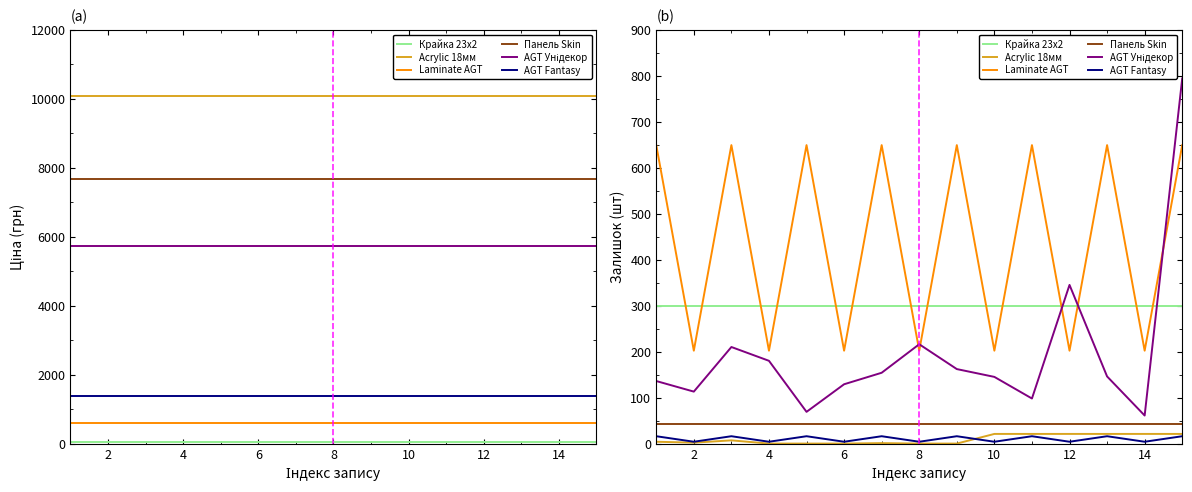

What is the sum of the Панель Skin values at 6 and 12?

84